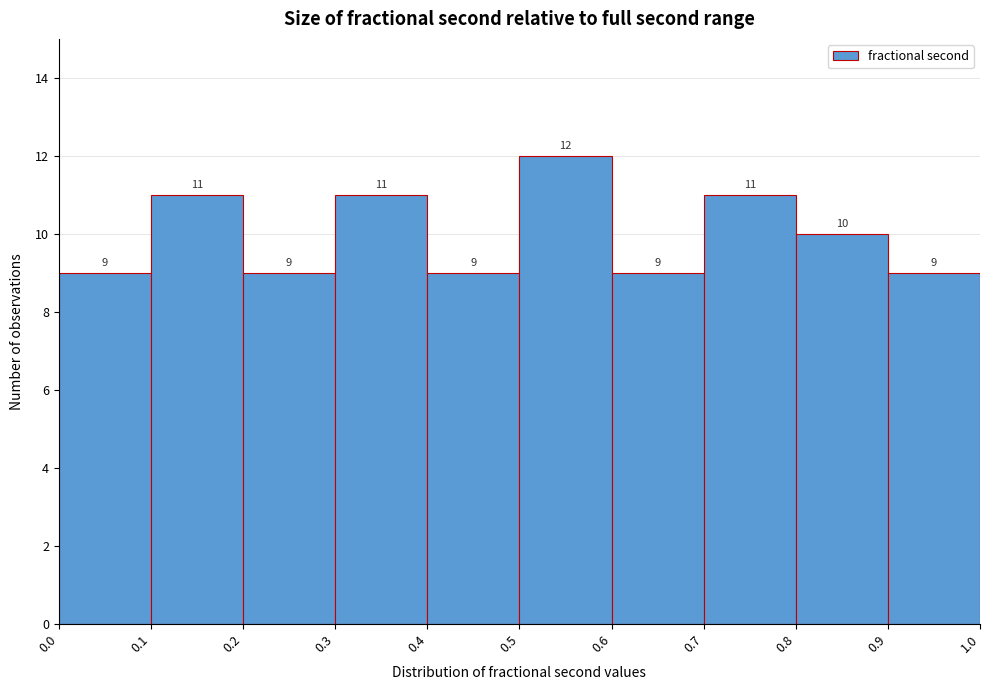

Reading left to right, list every bar in this chart as the range it spans on the x-axis followed by its height.

0.0 to 0.1: 9
0.1 to 0.2: 11
0.2 to 0.3: 9
0.3 to 0.4: 11
0.4 to 0.5: 9
0.5 to 0.6: 12
0.6 to 0.7: 9
0.7 to 0.8: 11
0.8 to 0.9: 10
0.9 to 1.0: 9